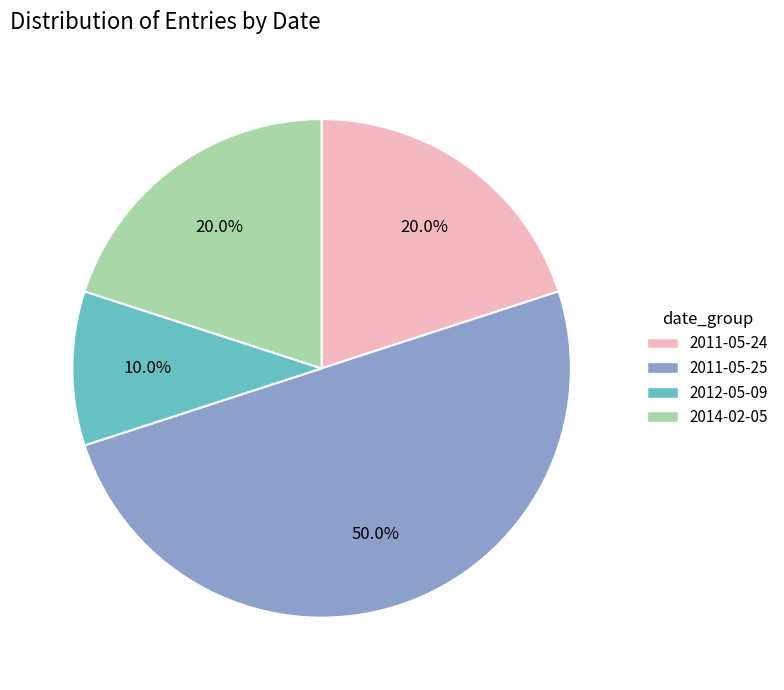

How many segments does this pie chart have?

4